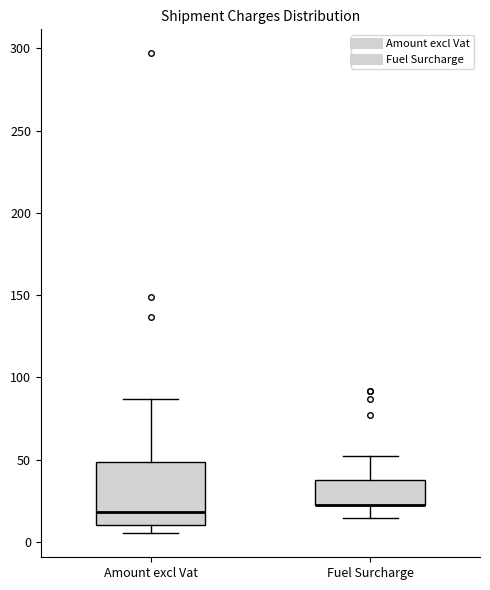

Reading left to right, transcribe this box plot: for each box, give where its median line is, the range the box spans, and where its two whiskers end, as read against the y-axis. The values are not printed on the chart, so give them approximately, as read against the axis.

Amount excl Vat: median 20, box 10 to 50, whiskers 5 to 85
Fuel Surcharge: median 25 (drawn on the box's lower edge), box 25 to 40, whiskers 15 to 50